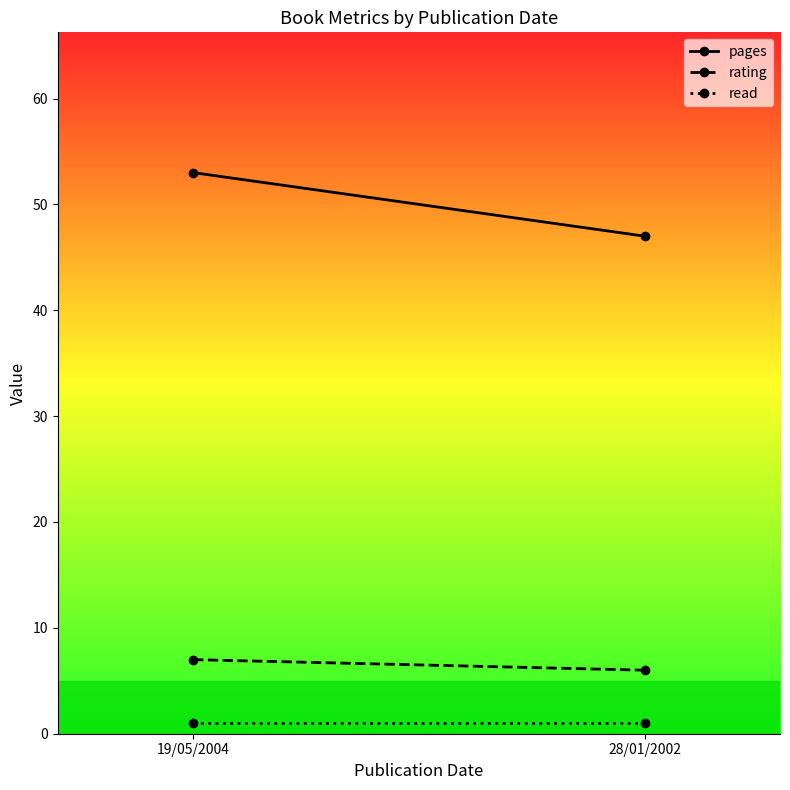

Does the chart have visible grid lines?

No